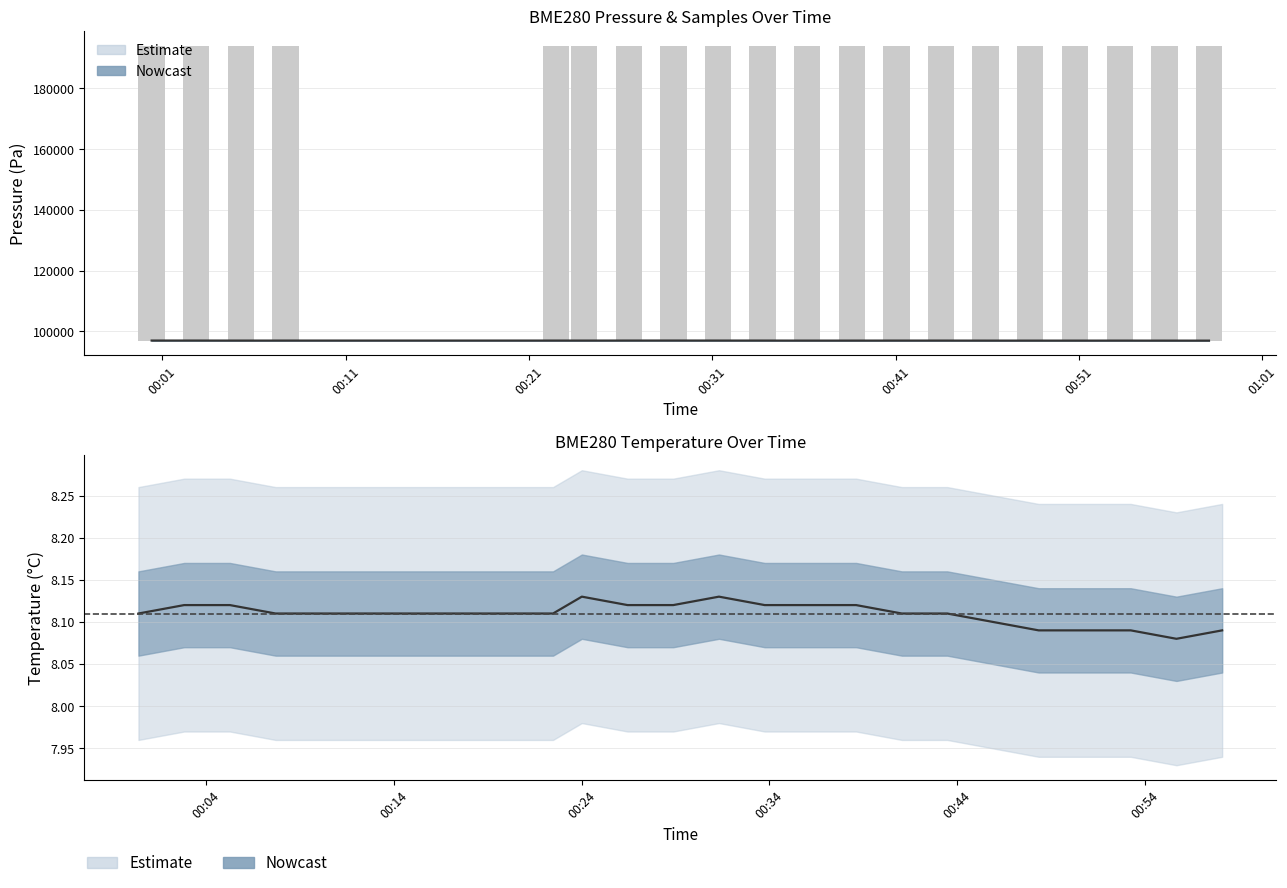

What position from the right is 2023/01/05 00:58:06?

1